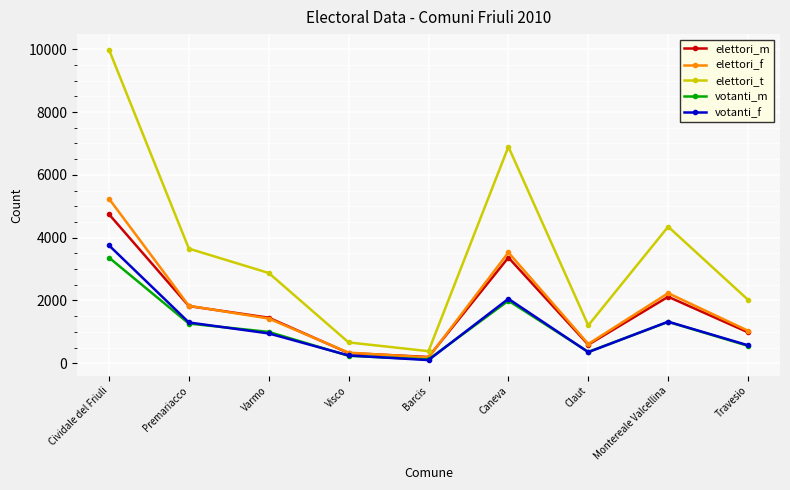

At which category is the sum across all series the highest?

Cividale del Friuli